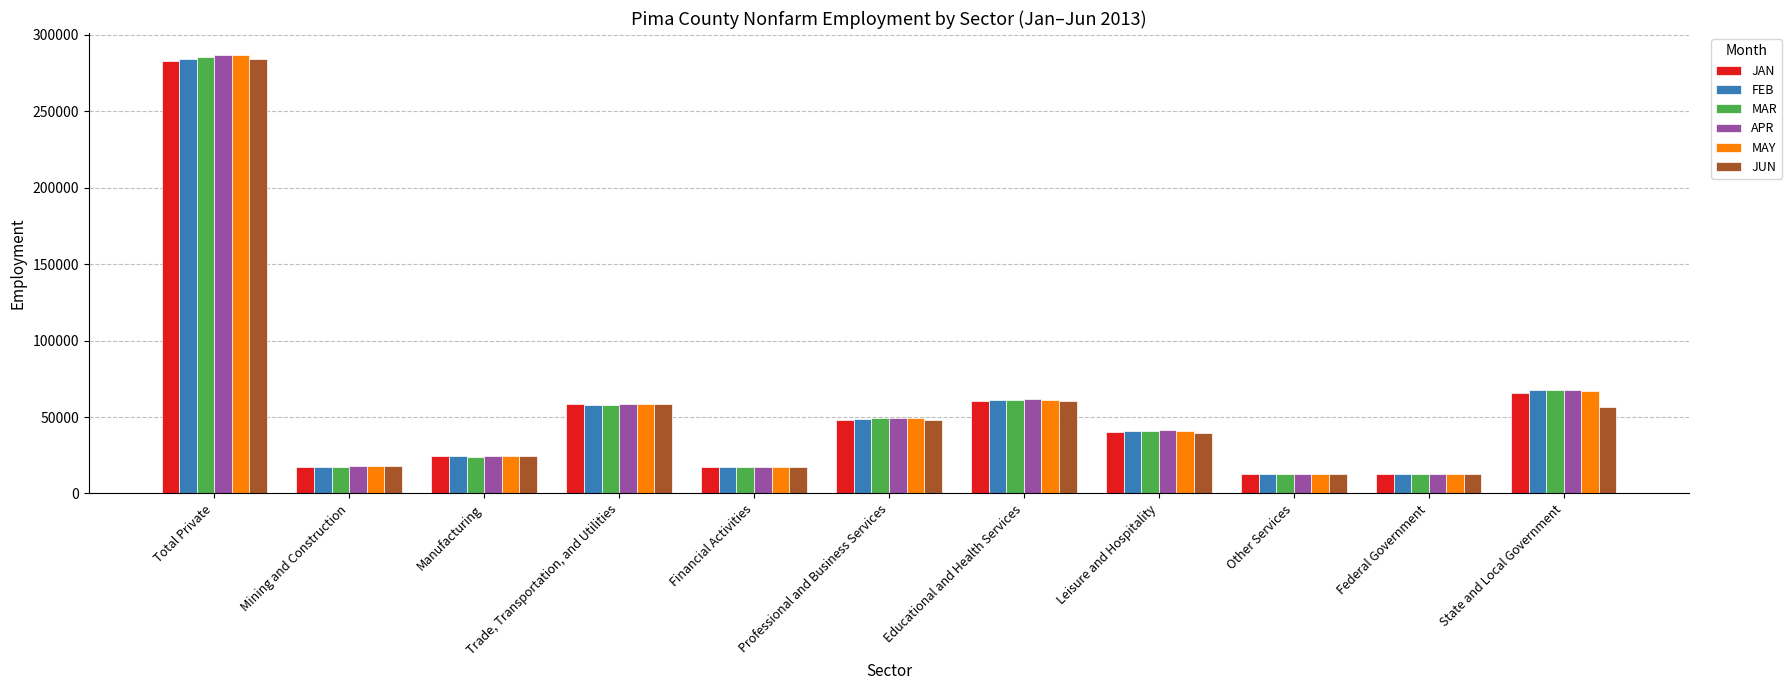

At how many categories does at least one series exceed 43235?

5